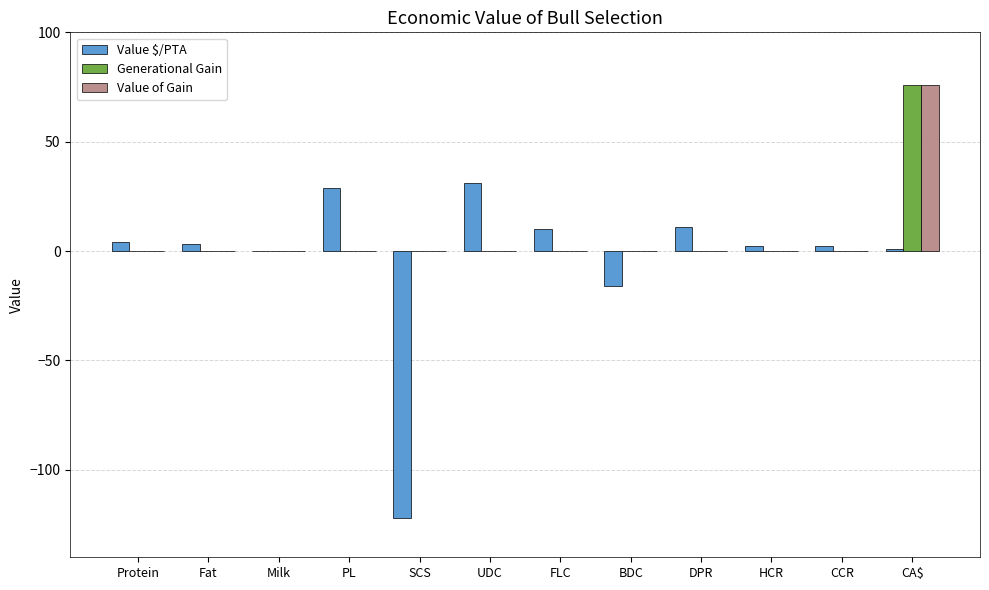

At which category is the sum across all series the highest?

CA$